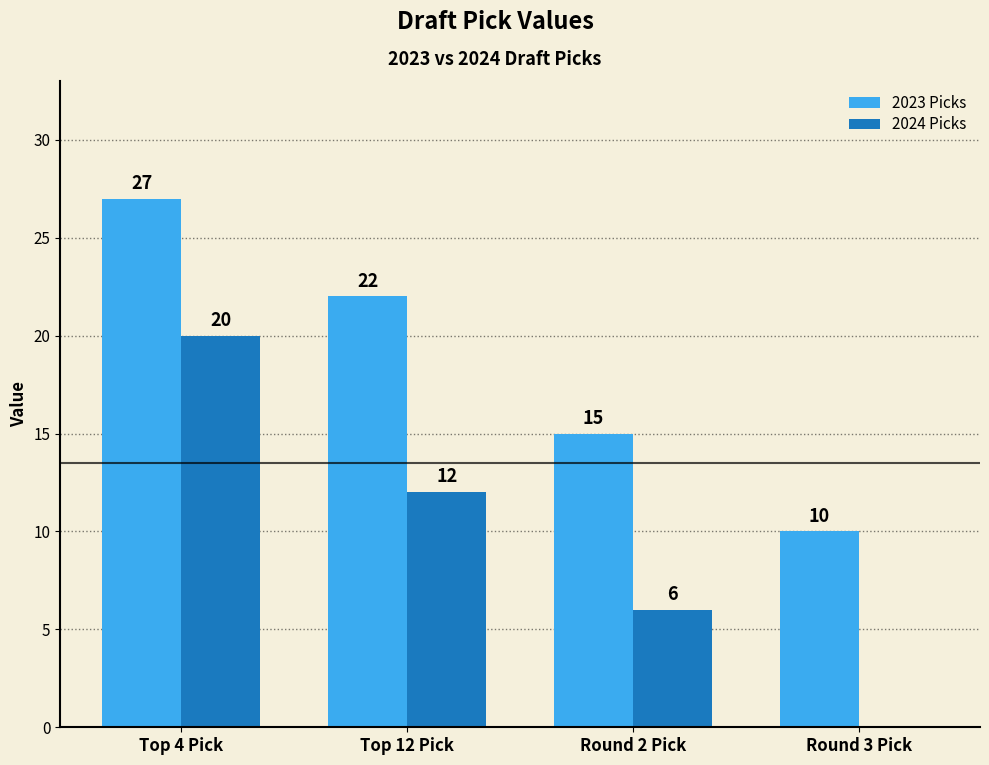

What are all the series names shown in the legend?

2023 Picks, 2024 Picks